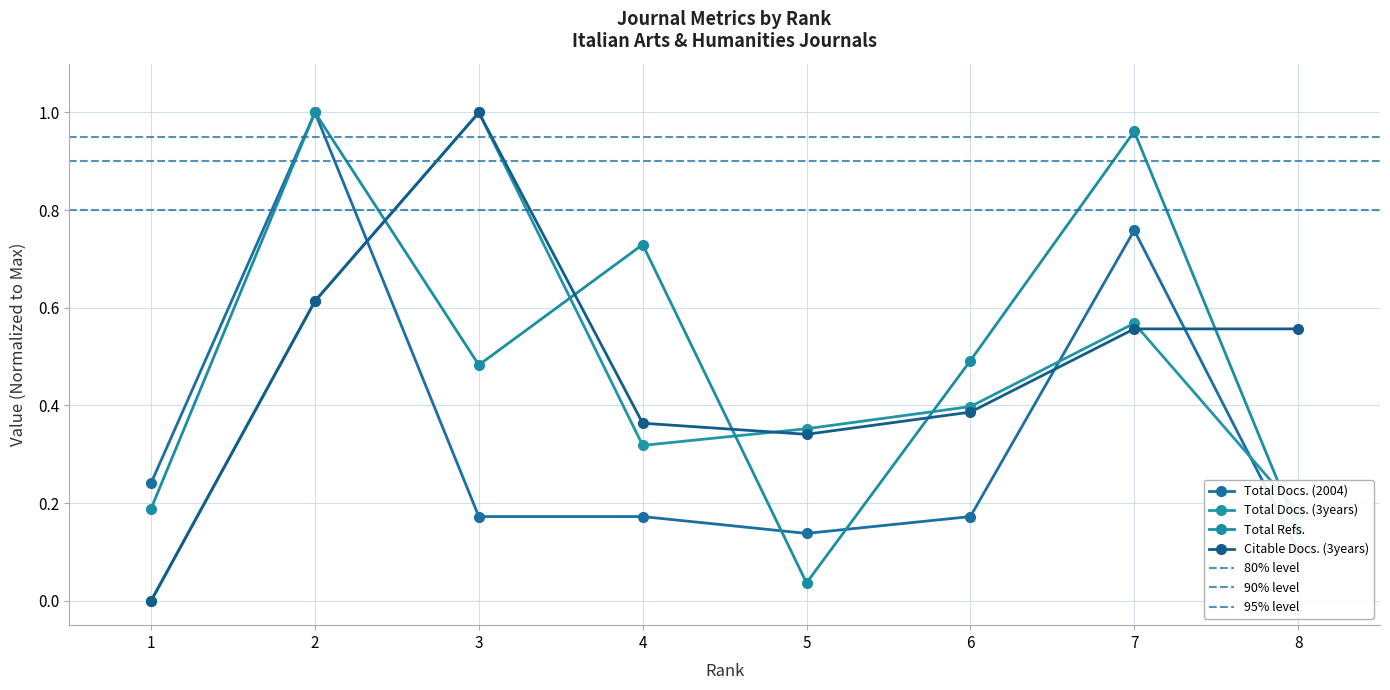

What is the value of the Total Docs. (2004) point at the 4th from the left?

0.2